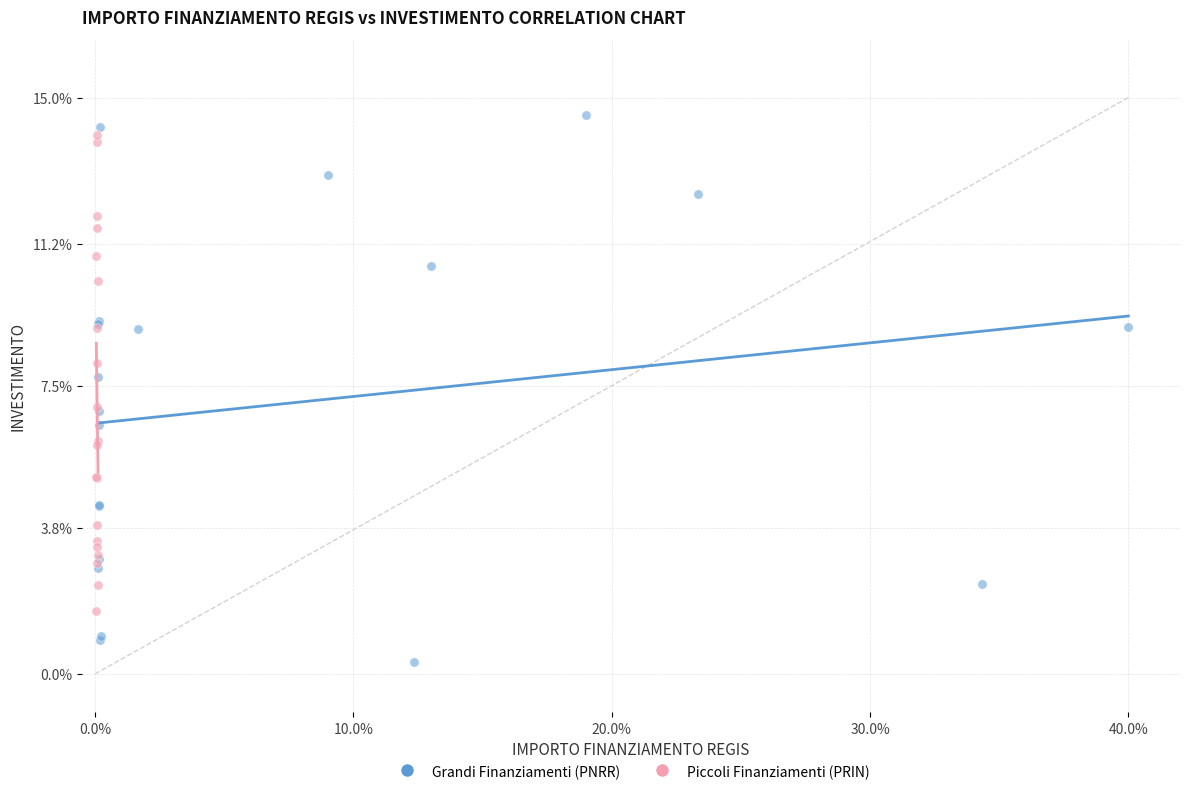

Which series contains the lowest Y value?

Grandi Finanziamenti (PNRR)